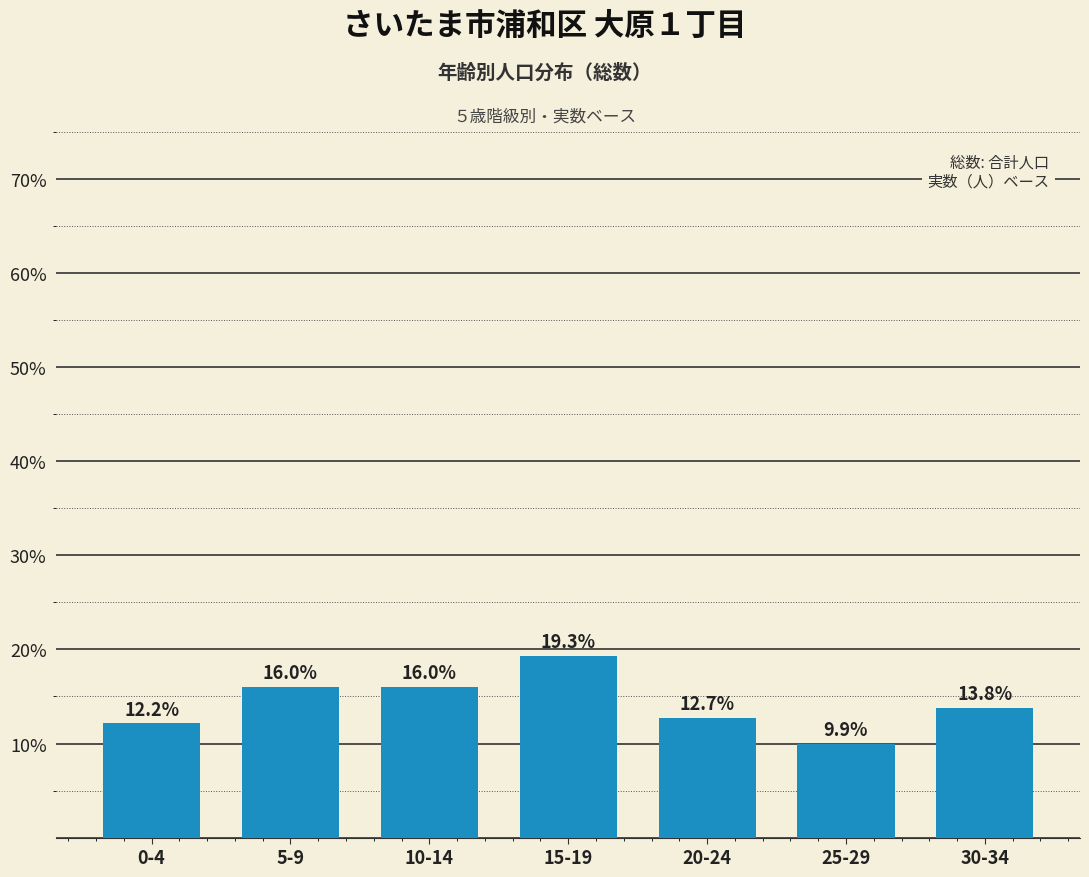

Reading left to right, extract all data points from this chart.

12.2	16.0	16.0	19.3	12.7	9.9	13.8